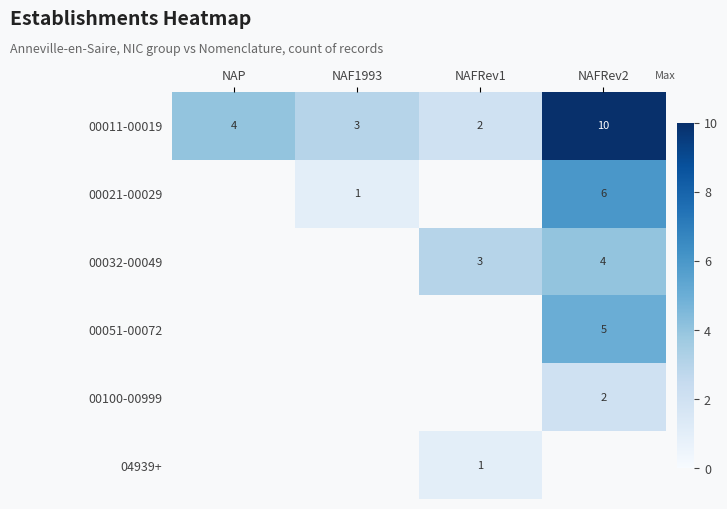

What is the maximum value shown in the chart?

10.0